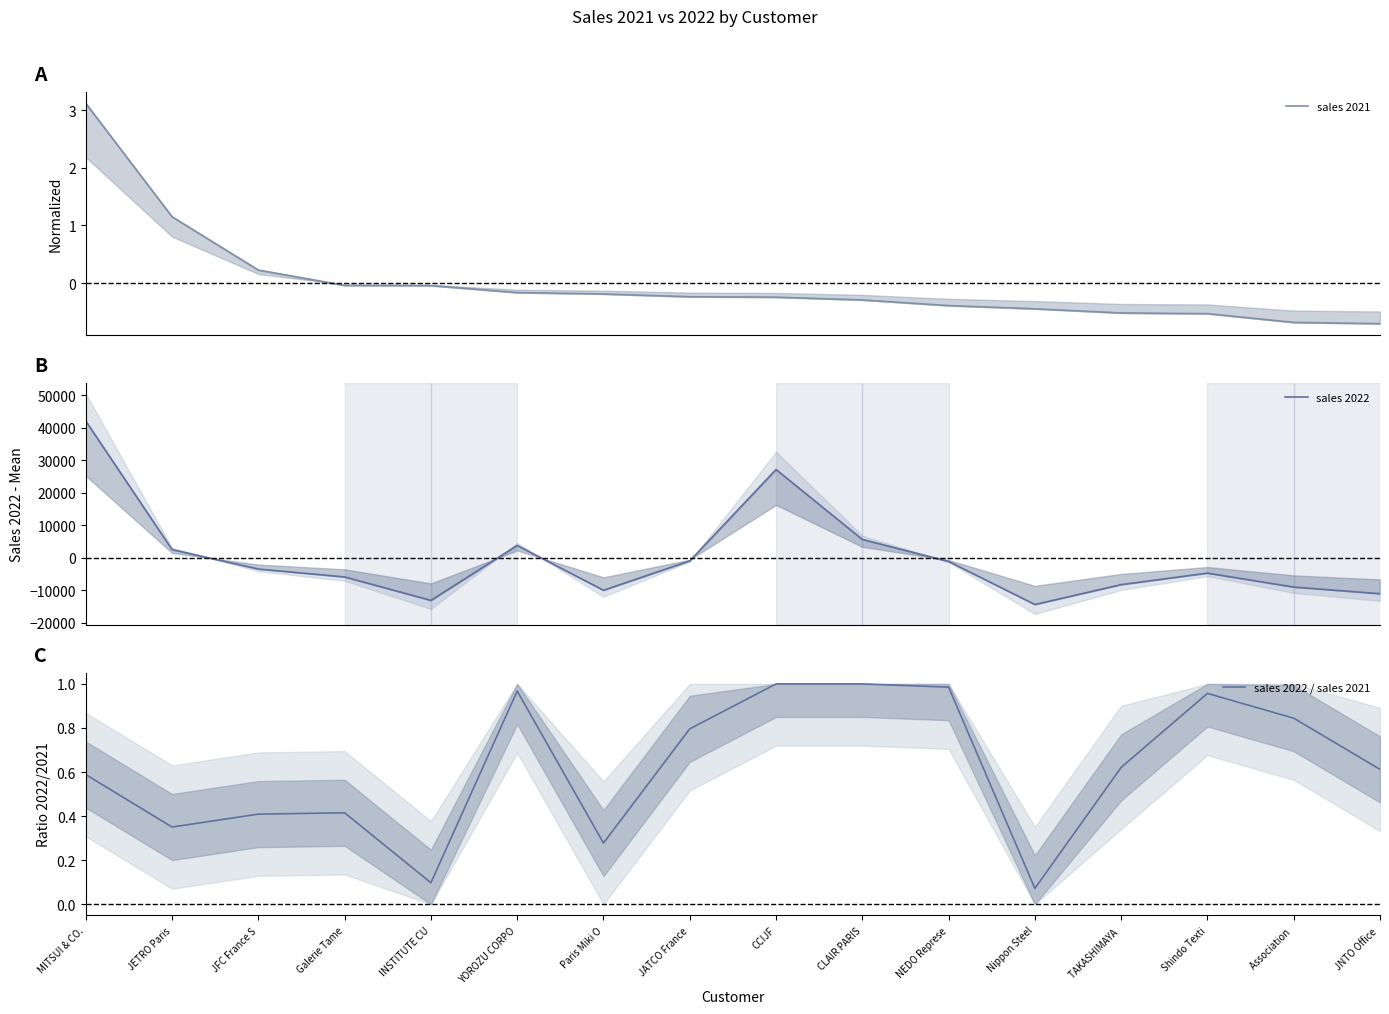

The value of sales 2021 at TAKASHIMAYA  is -0.3. True or false?

False